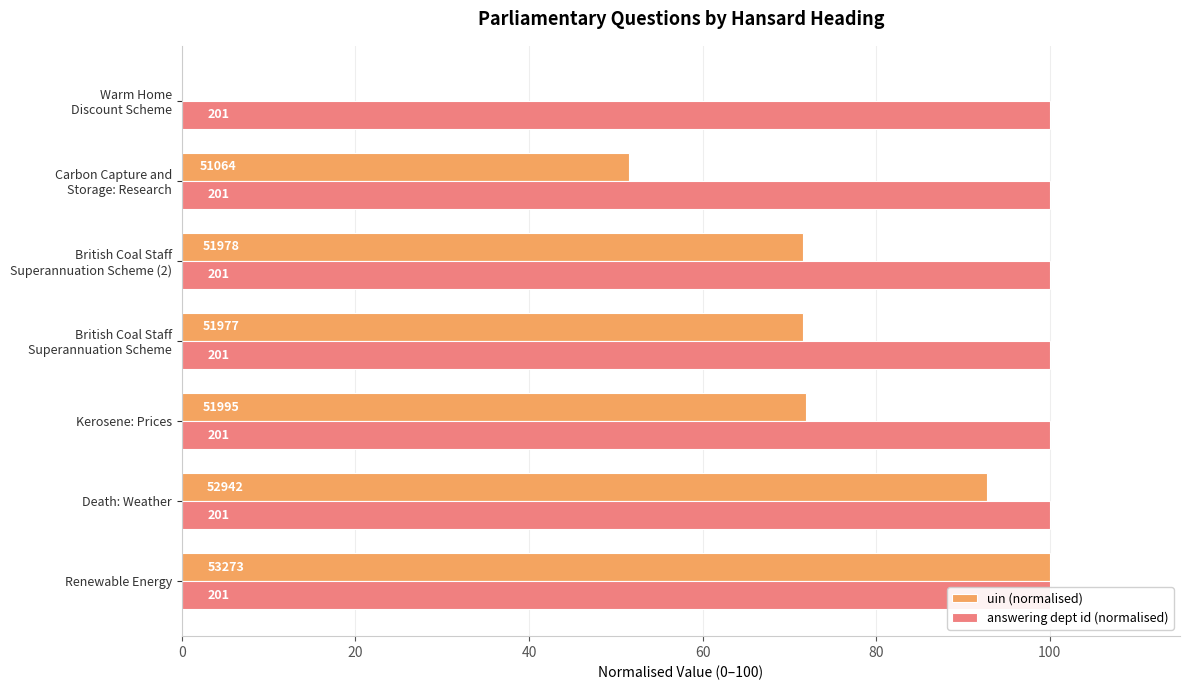

Is it true that answering dept id (normalised) equals 0.6 at 40?

False